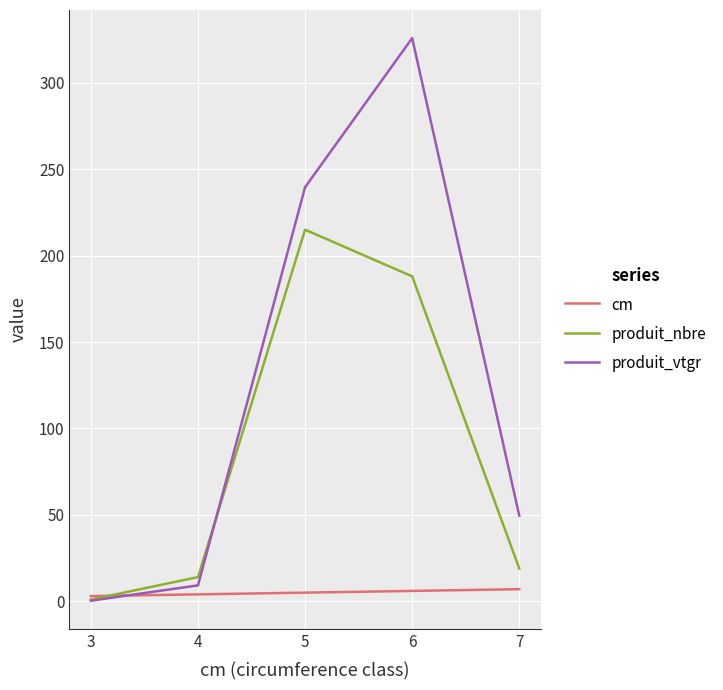

Which series changed the most between 5 and 6?

produit_vtgr